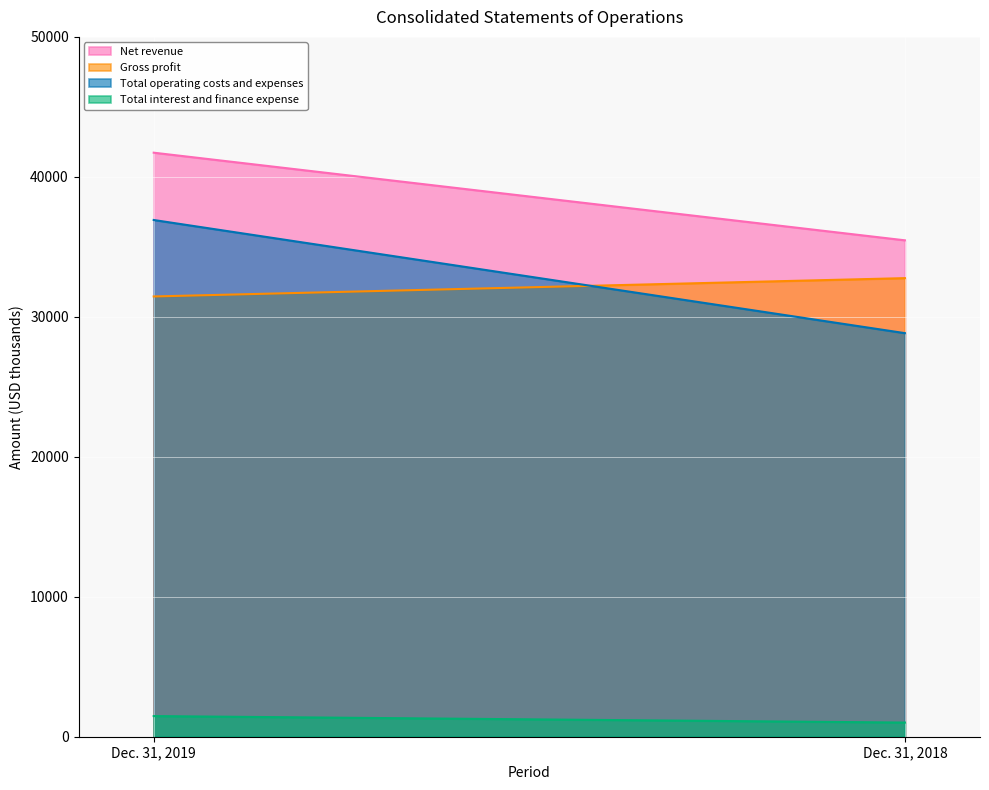

The Gross profit series shows 13668 at Dec. 31, 2019. True or false?

False